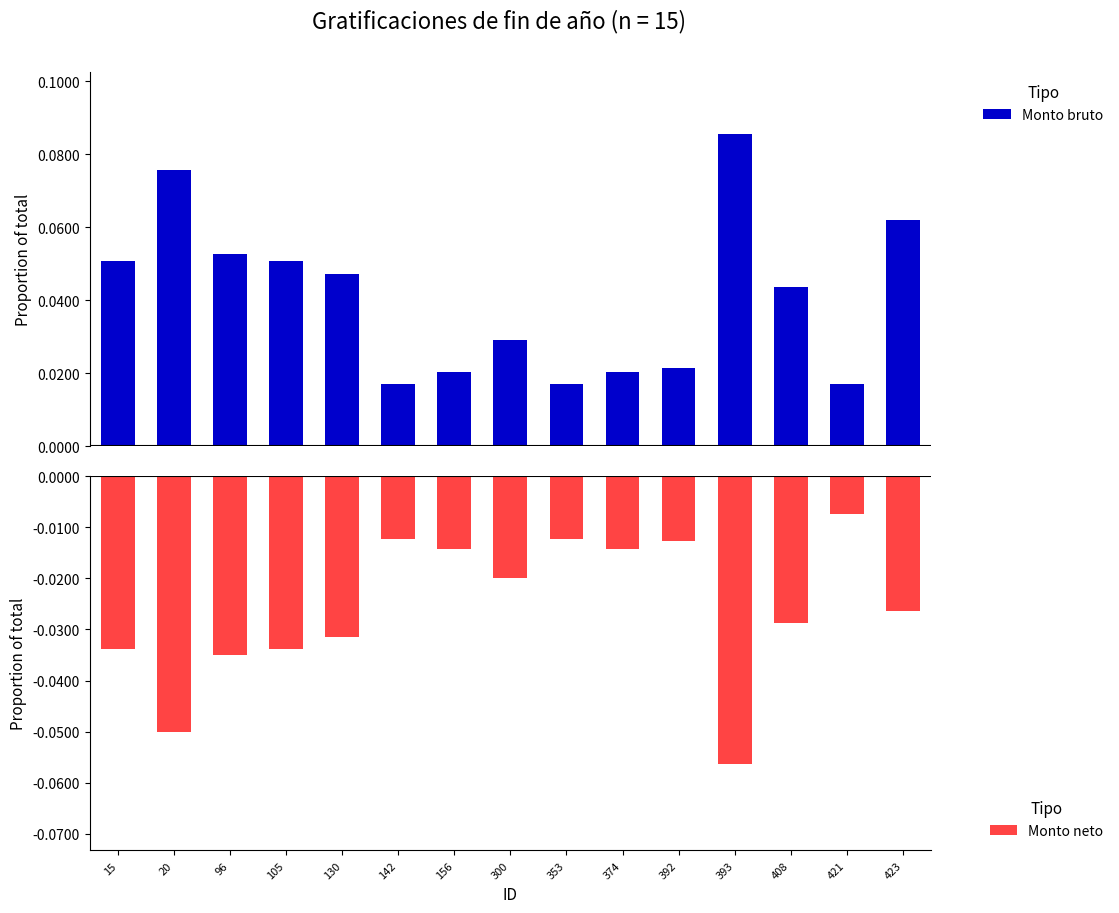

Is the value of Monto neto at 15 greater than the value of Monto bruto at 96?

No